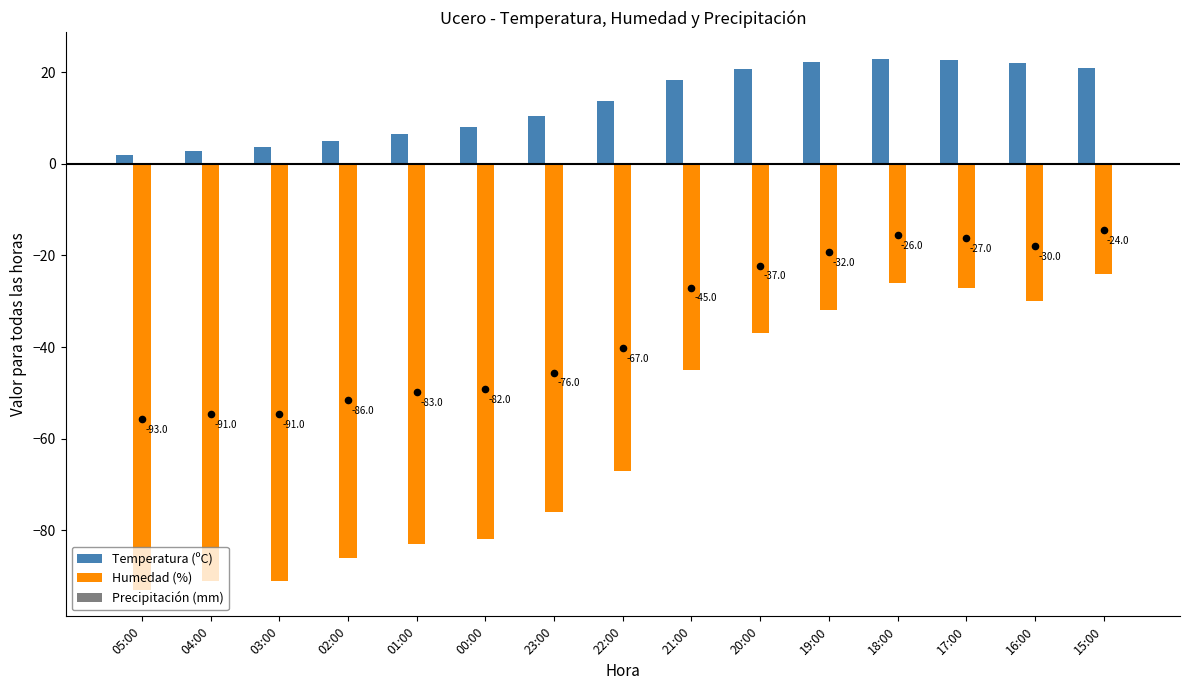

What is the total value across all series at 00:00?

-73.9